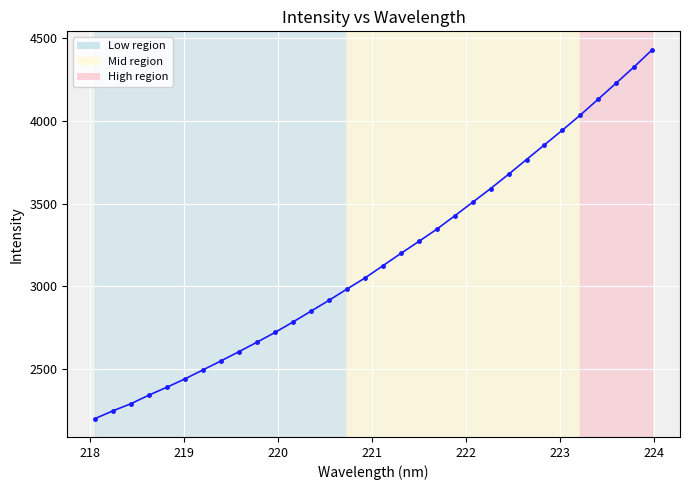

What is the difference between the second highest and minimum values?

2124.9